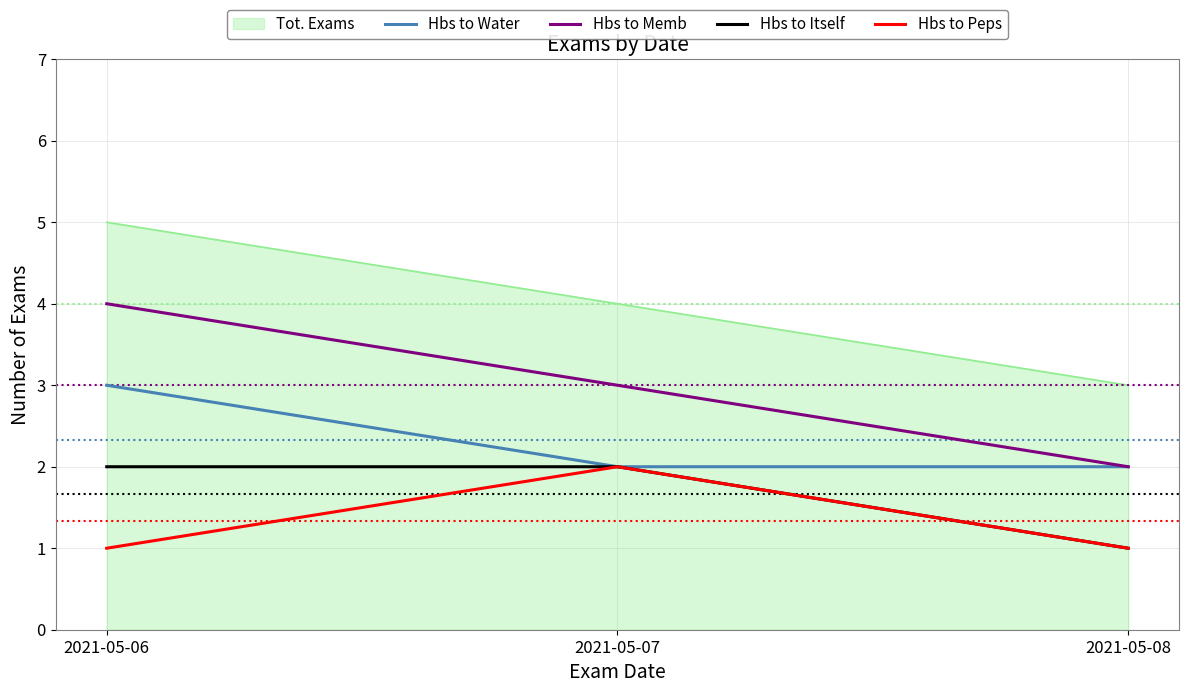

What is the difference between the highest and lowest values at 2021-05-06?

4